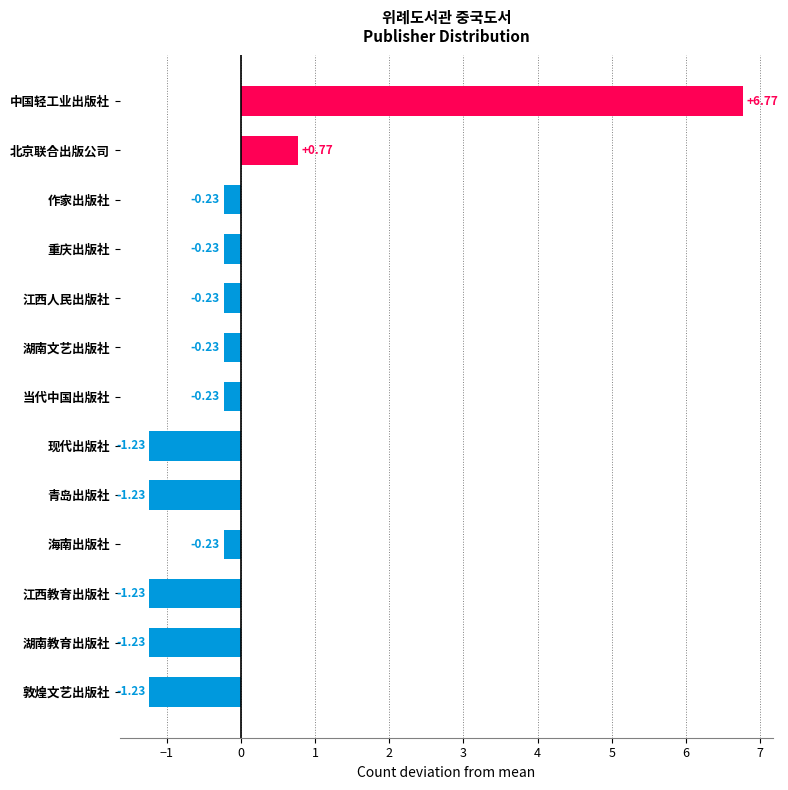

What is the change in value from 海南出版社 to 湖南教育出版社?

-1.0